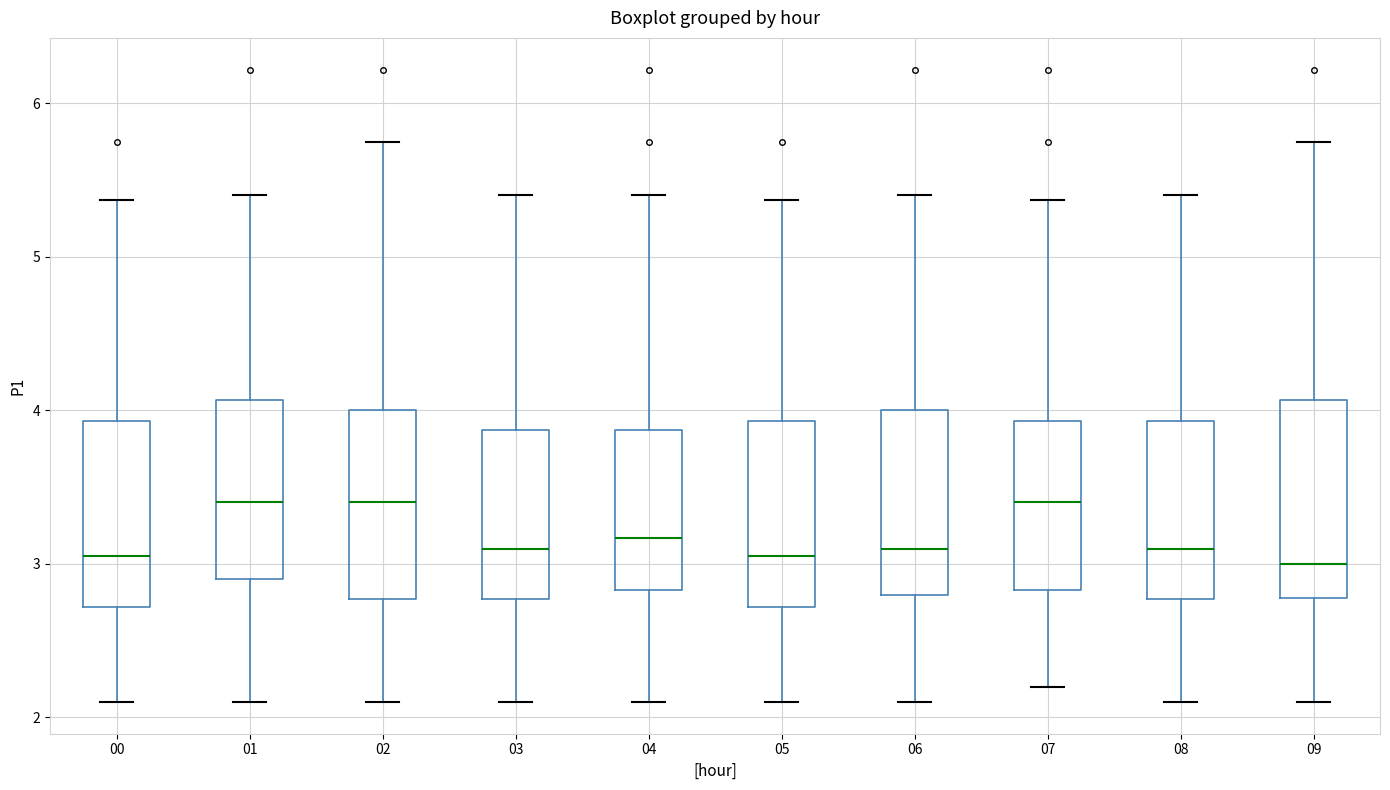

Where does the lower whisker of the box at x = 01 end on the y-axis? The values are not printed on the chart, so give them approximately, as read against the axis.

2.1